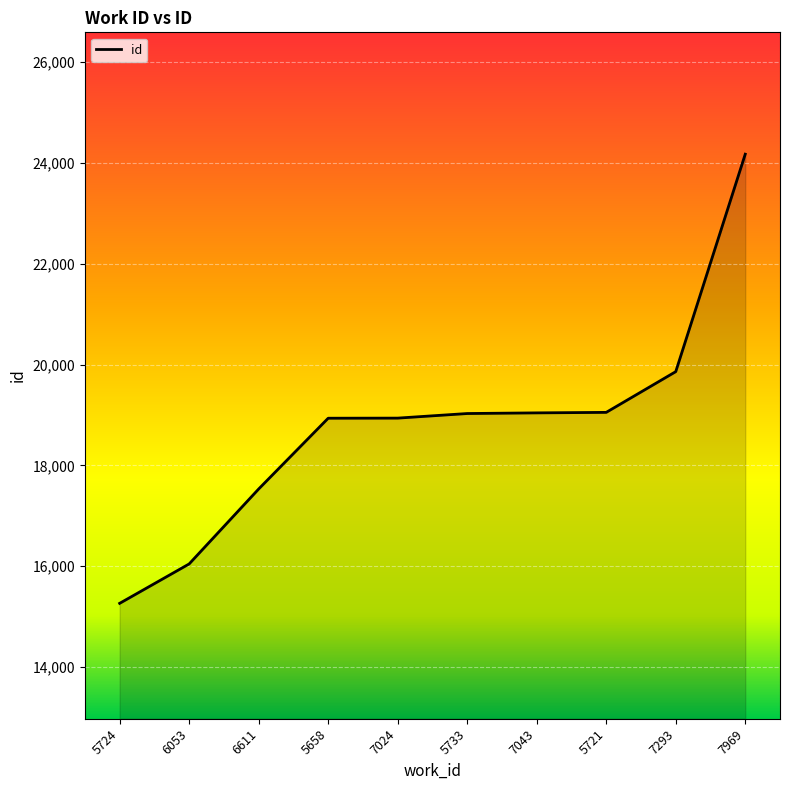

What is the difference between the values at 5658 and 6611?

1404